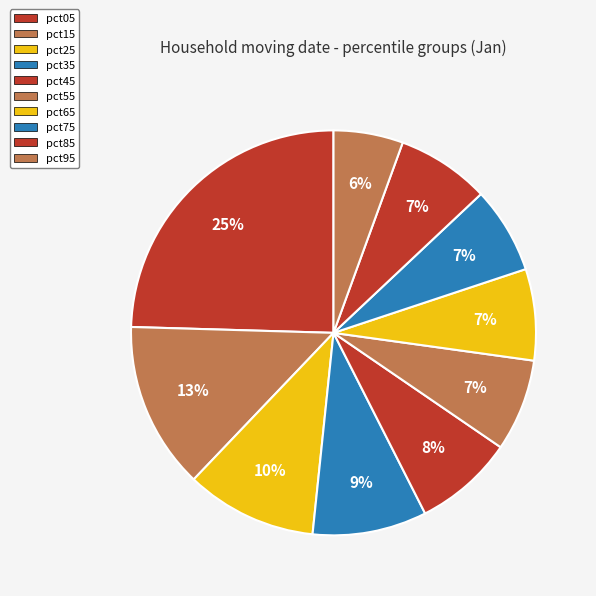

Count the number of slices in the pie.

10